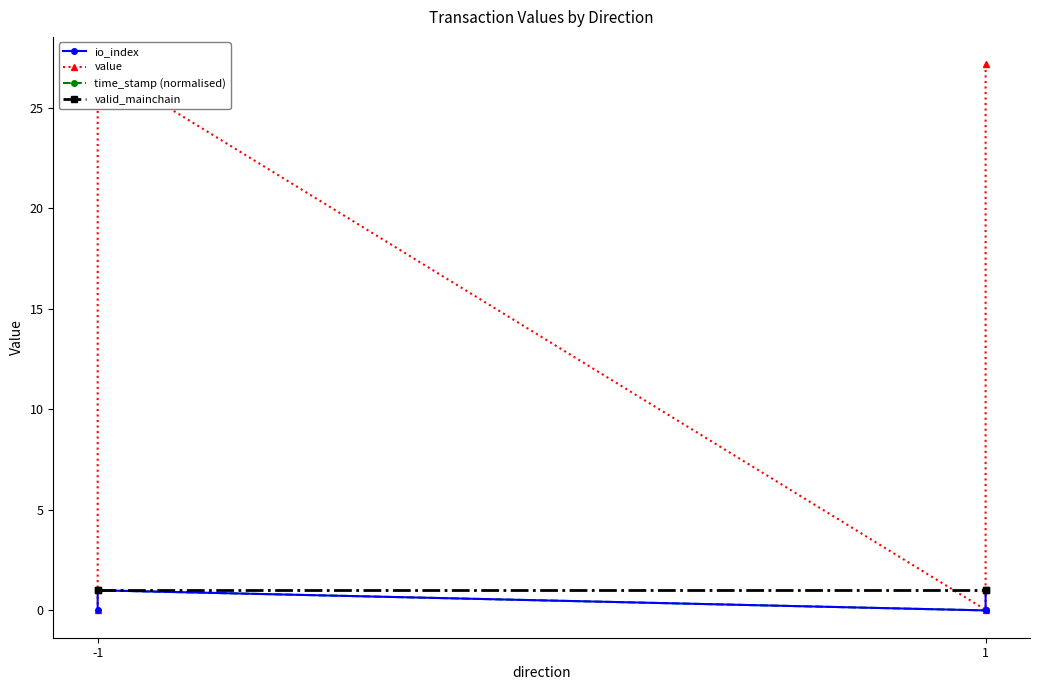

What is the value of the valid_mainchain point at the 1st from the left?

1.0